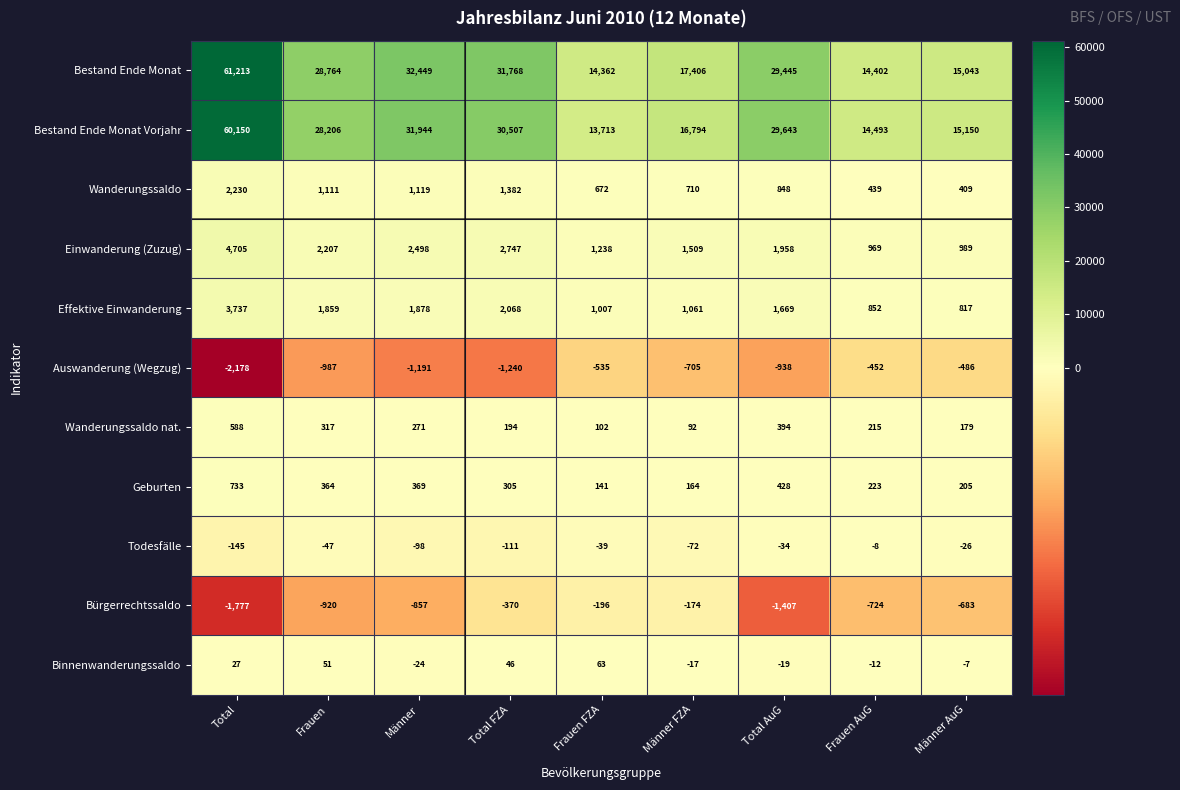

Is it true that Einwanderung (Zuzug) equals 1509 at Männer FZA?

True